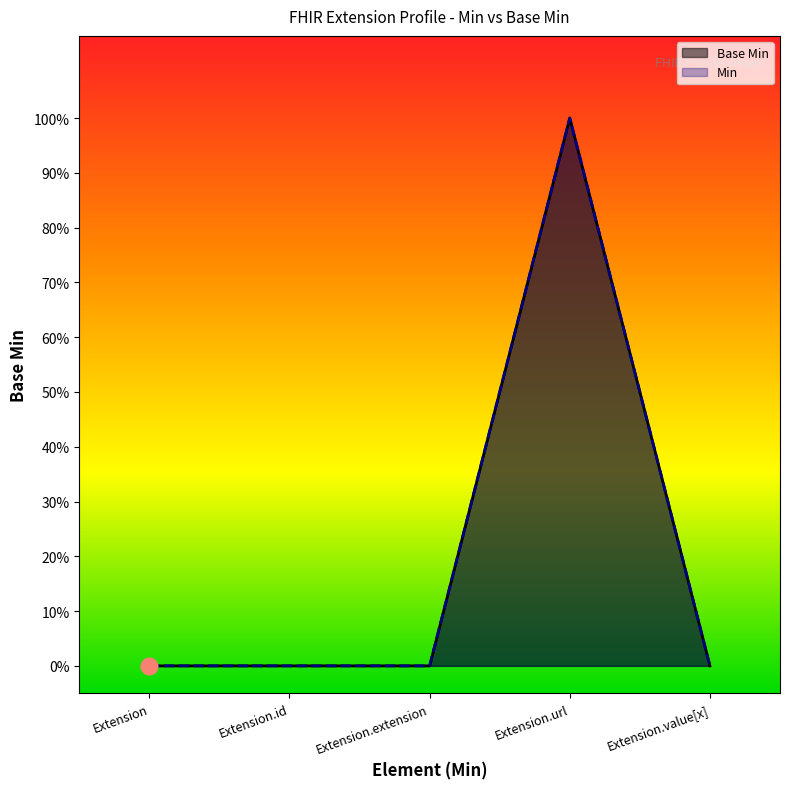

What is the greatest value displayed?

1